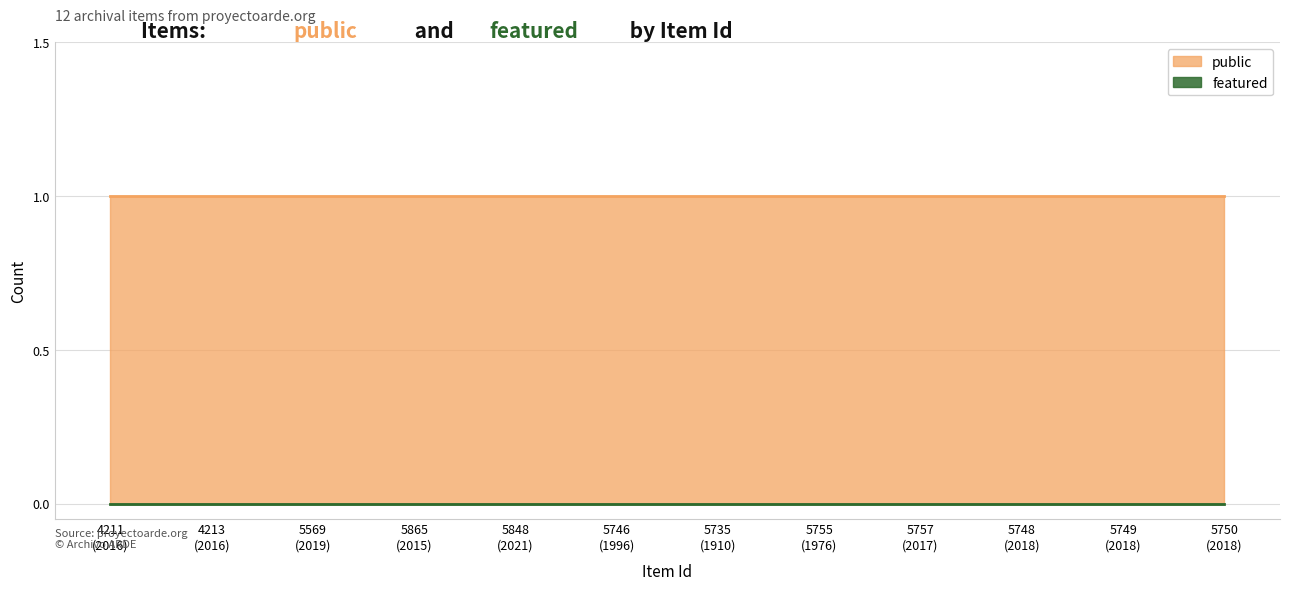

List the series in order of their overall mean, lowest first.

featured, public